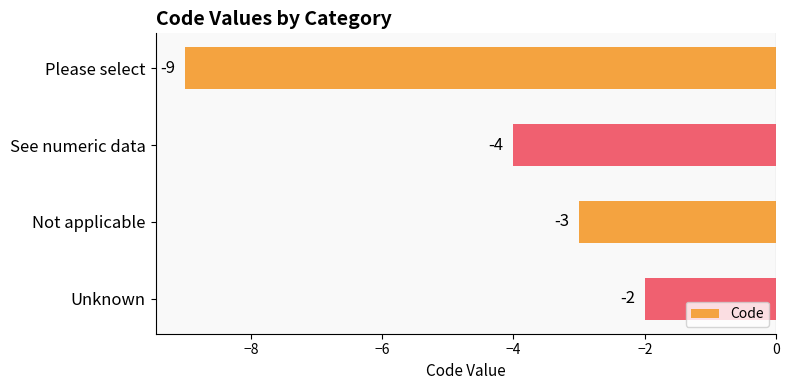

At which label is the value closest to -5?

See numeric data